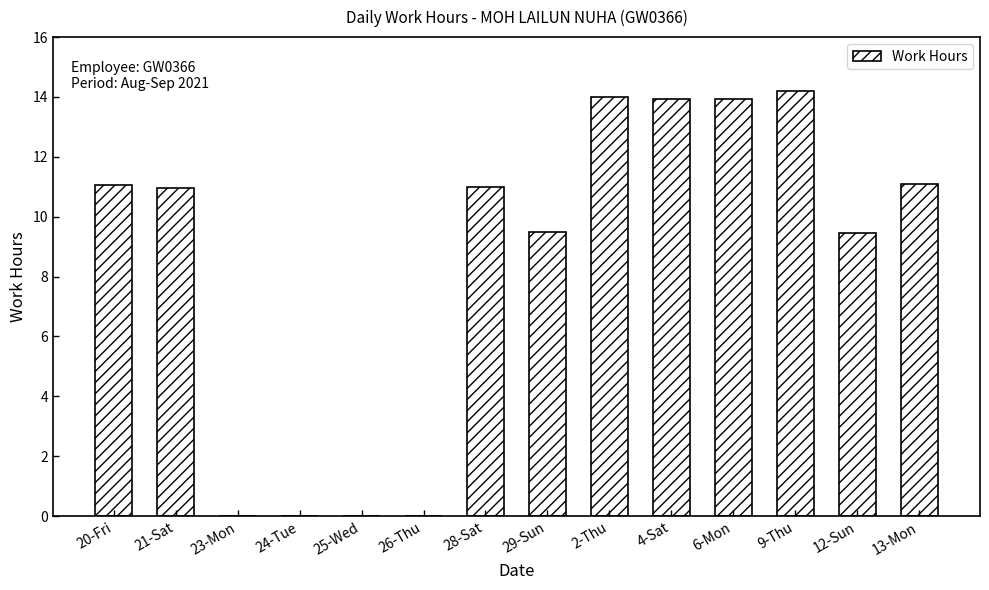

The chart shows a value of 11.0 at 21-Sat. True or false?

True